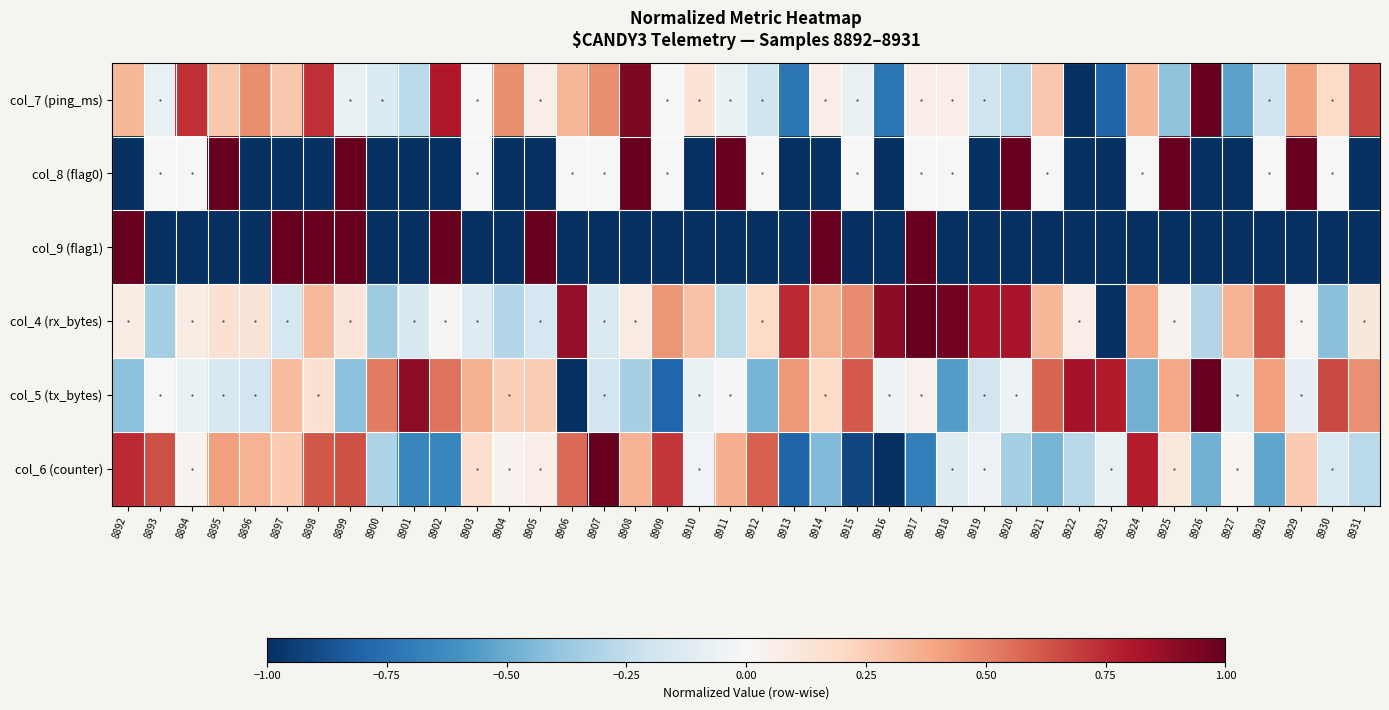

At how many categories does at least one series exceed 0?

40